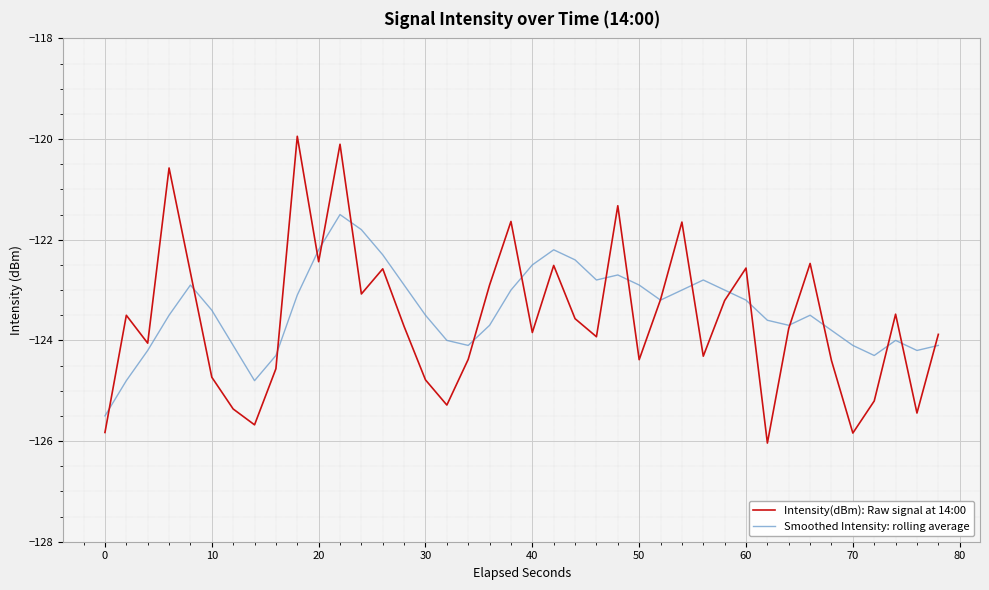

Rank the series by their maximum value, from highest to lowest.

Intensity(dBm): Raw signal at 14:00, Smoothed Intensity: rolling average